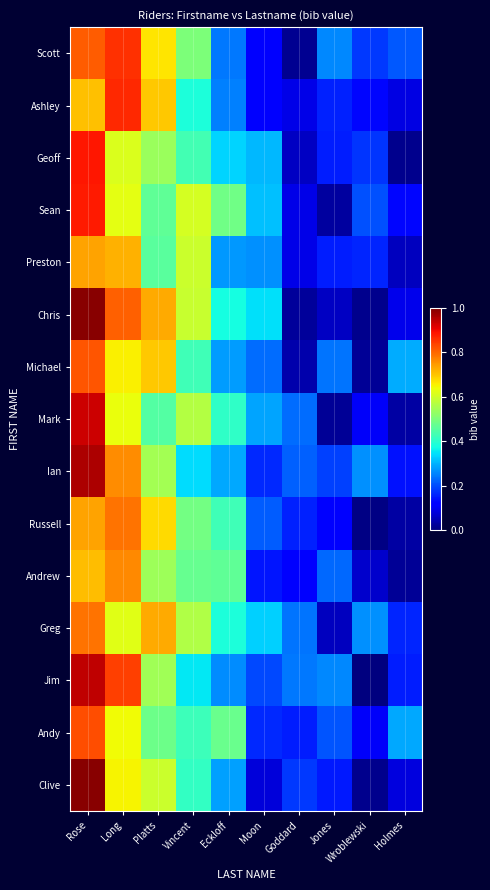

List the series in order of their peak value, lowest first.

Preston, Andrew, Greg, Russell, Michael, Andy, Scott, Ashley, Sean, Geoff, Mark, Jim, Ian, Clive, Chris